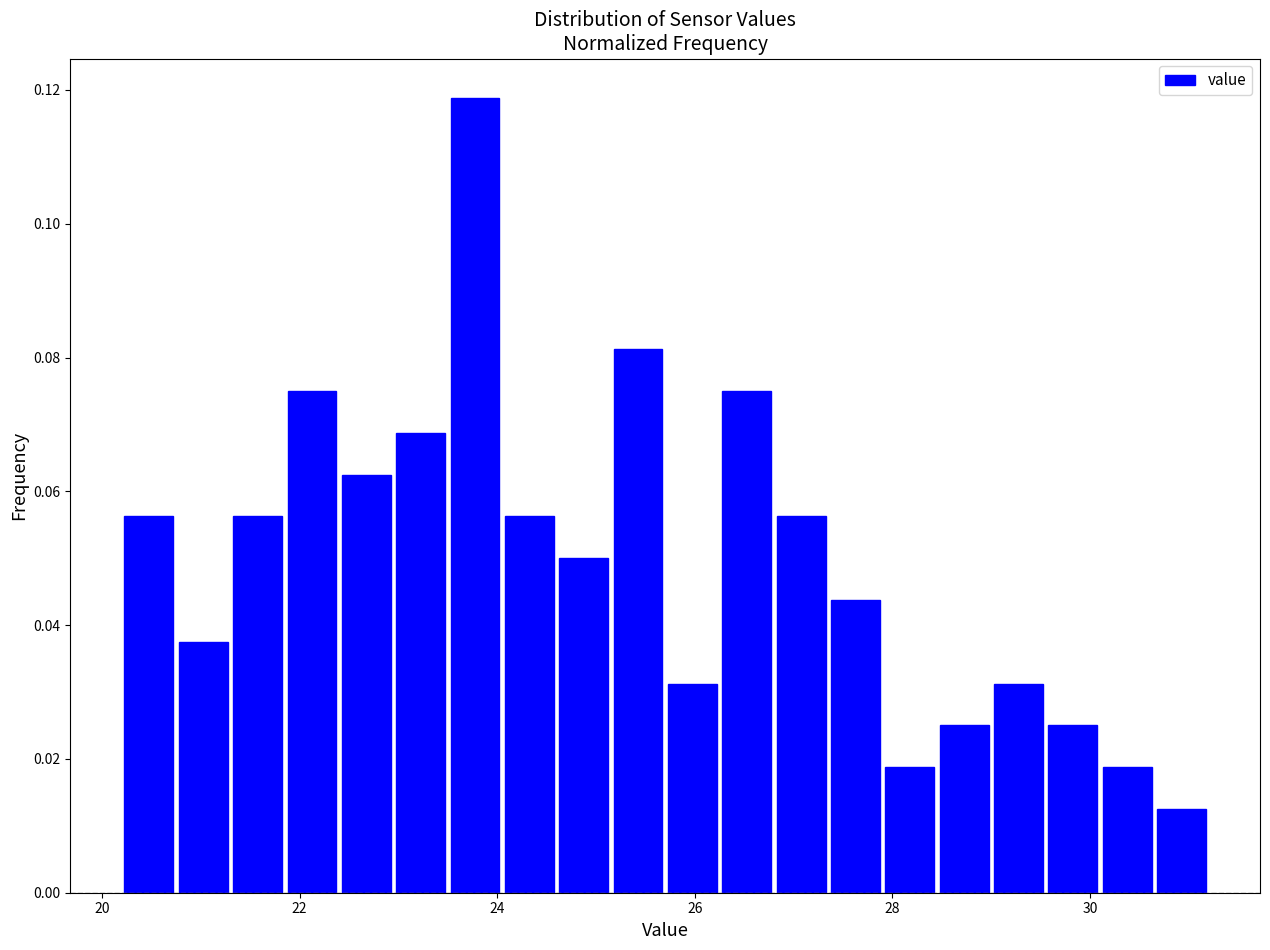

Around what value on the x-axis is the tallest bar? Give the approximate position of its centre, as read against the axis.

23.8